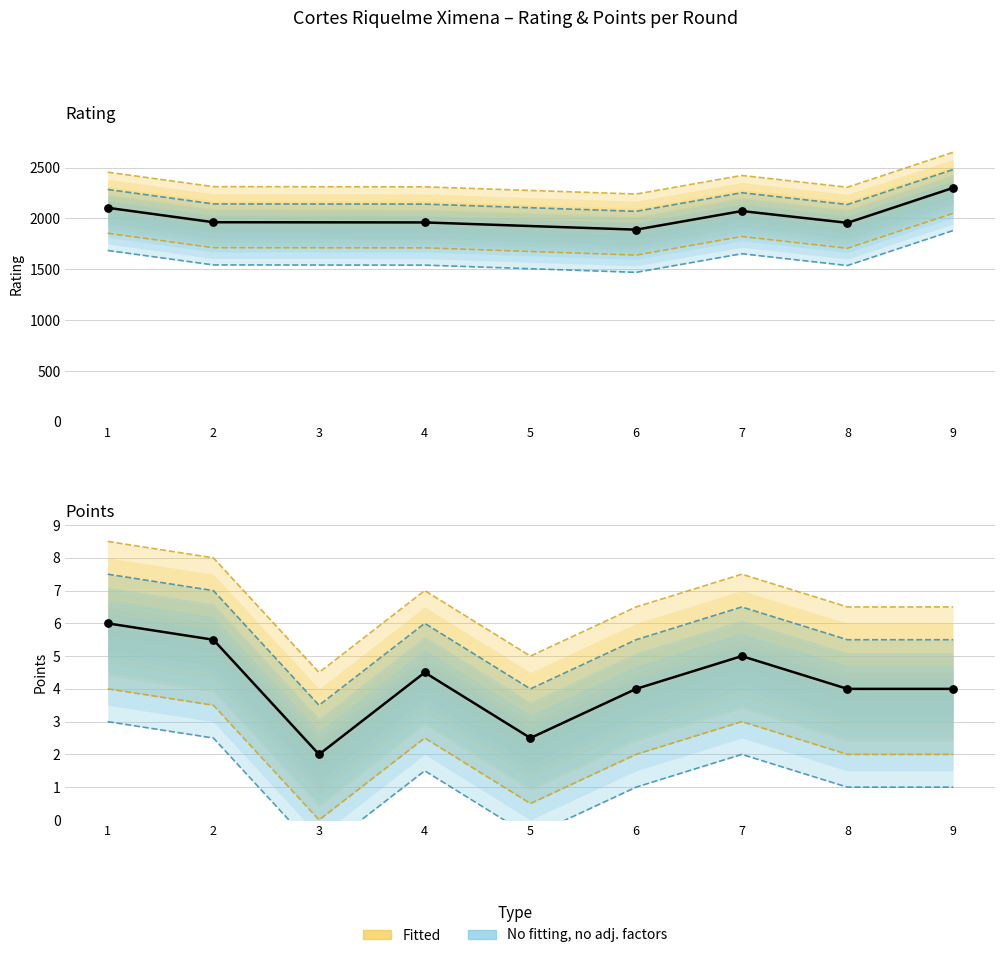

Which has a higher value, 8 or 6?

8